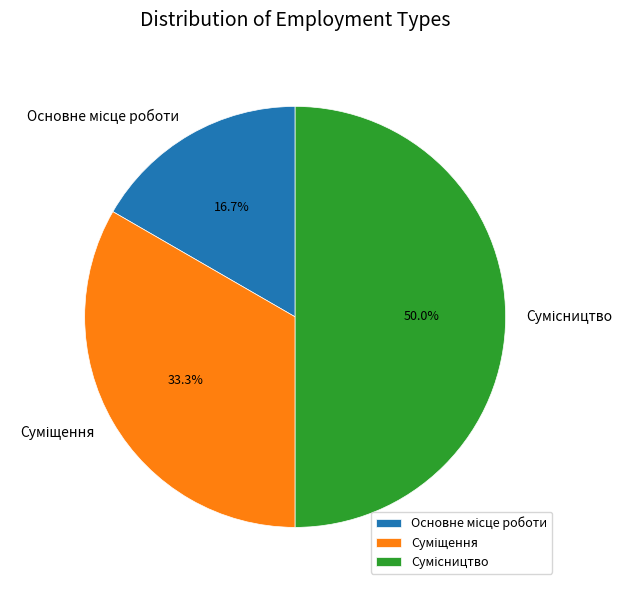

Rank the categories by value from lowest to highest.

Основне місце роботи, Суміщення, Сумісництво